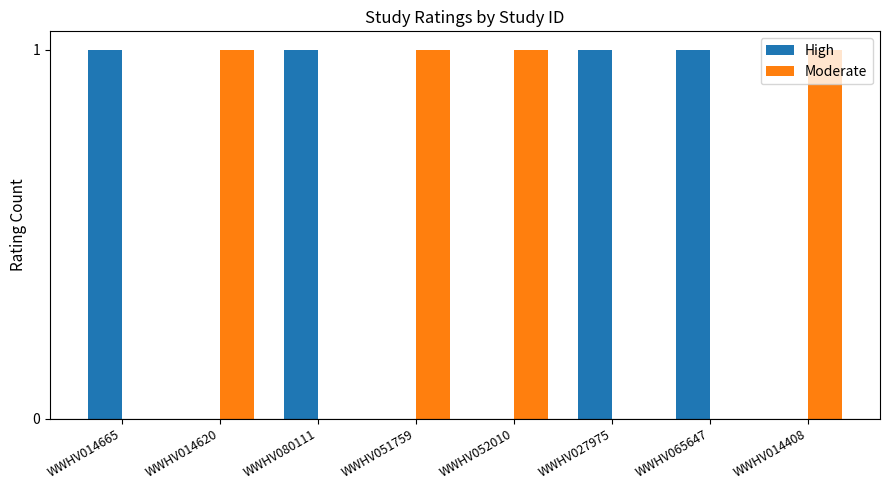

What is the sum of all High values?

4